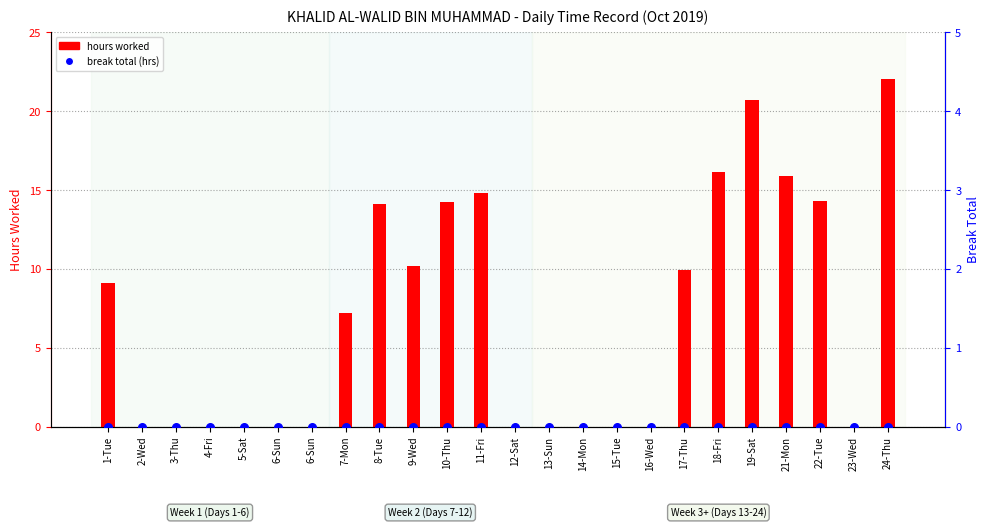

Which series contains the lowest Y value?

hours worked